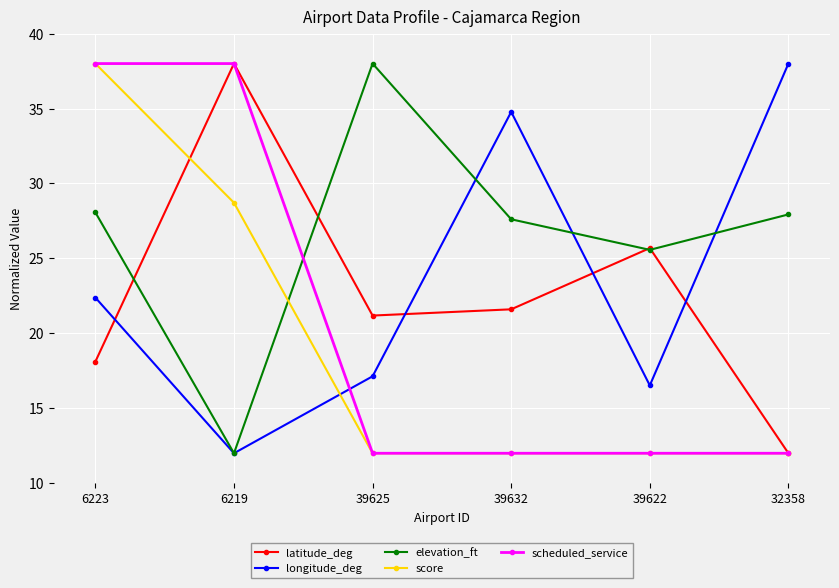

Reading left to right, list all the values displayed in this chart.

latitude_deg: 18.1	38.0	21.2	21.6	25.7	12.0
longitude_deg: 22.4	12.0	17.1	34.8	16.5	38.0
elevation_ft: 28.1	12.0	38.0	27.6	25.6	27.9
score: 38.0	28.7	12.0	12.0	12.0	12.0
scheduled_service: 38.0	38.0	12.0	12.0	12.0	12.0